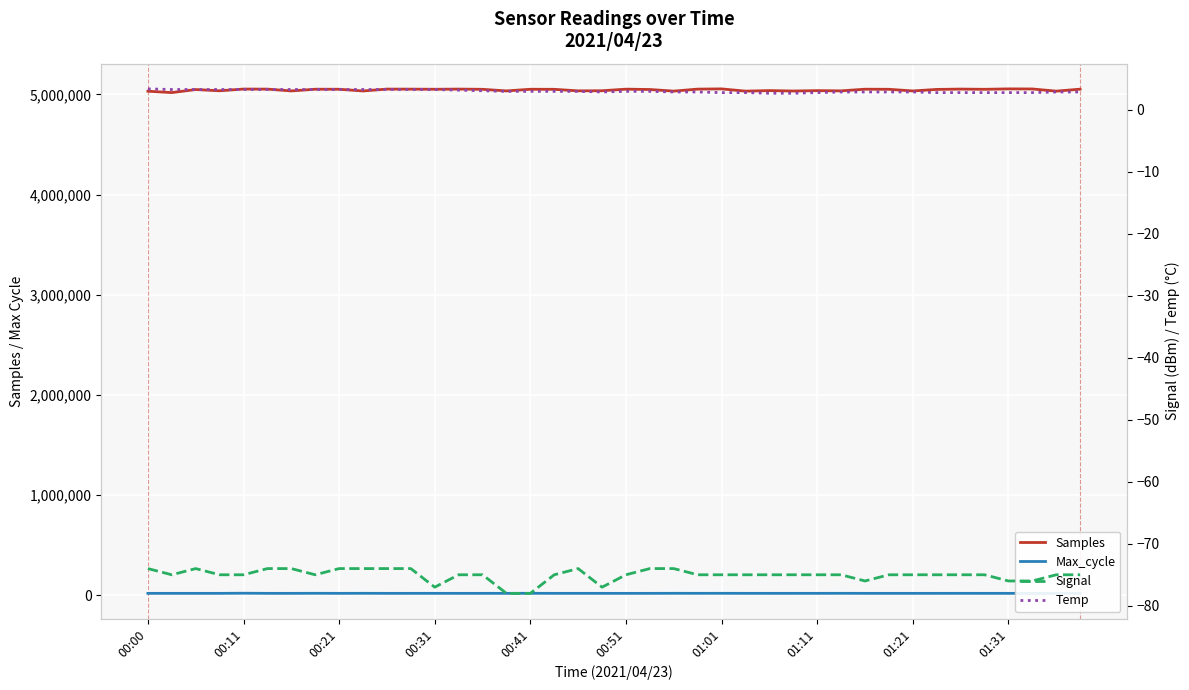

Reading left to right, list all the values displayed in this chart.

Samples: 5030898.0	5017005.0	5047544.0	5035144.0	5052346.0	5051684.0	5033713.0	5050651.0	5050438.0	5033174.0	5052067.0	5051467.0	5050294.0	5051942.0	5049831.0	5033713.0	5050264.0	5049687.0	5034385.0	5035478.0	5051295.0	5047890.0	5031862.0	5051756.0	5053934.0	5031594.0	5037063.0	5032820.0	5036598.0	5034404.0	5050852.0	5049962.0	5033462.0	5048762.0	5052059.0	5049926.0	5054005.0	5053189.0	5031511.0	5051220.0
Max_cycle: 20037.0	20035.0	20051.0	20032.0	21456.0	20021.0	20028.0	20600.0	20028.0	20454.0	20032.0	20036.0	20086.0	20052.0	20036.0	20086.0	20516.0	20056.0	20108.0	20028.0	19909.0	20036.0	20460.0	20314.0	20443.0	20095.0	20059.0	20033.0	20078.0	20419.0	20032.0	20024.0	20028.0	20044.0	20143.0	20078.0	20029.0	19909.0	20036.0	20032.0
Signal: -74.0	-75.0	-74.0	-75.0	-75.0	-74.0	-74.0	-75.0	-74.0	-74.0	-74.0	-74.0	-77.0	-75.0	-75.0	-78.0	-78.0	-75.0	-74.0	-77.0	-75.0	-74.0	-74.0	-75.0	-75.0	-75.0	-75.0	-75.0	-75.0	-75.0	-76.0	-75.0	-75.0	-75.0	-75.0	-75.0	-76.0	-76.0	-75.0	-75.0
Temp: 3.4	3.3	3.3	3.3	3.3	3.3	3.3	3.3	3.3	3.3	3.3	3.3	3.3	3.2	3.1	3.0	3.0	3.0	3.0	2.9	3.0	3.0	2.9	2.9	2.8	2.8	2.7	2.7	2.8	2.9	2.9	2.9	2.9	2.8	2.8	2.8	2.8	2.8	2.9	2.9